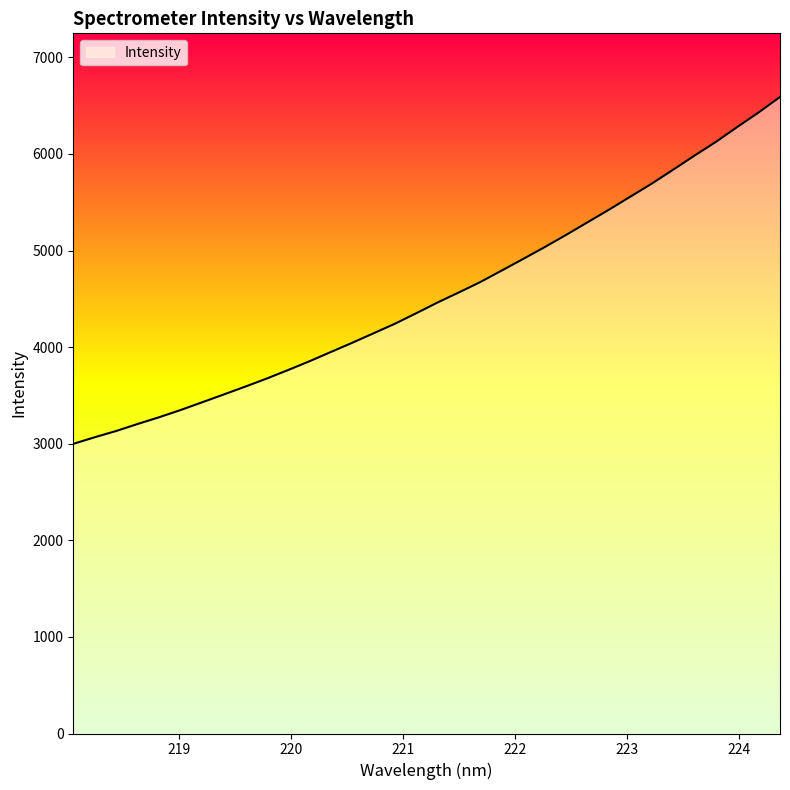

What is the smallest value displayed?

2998.6